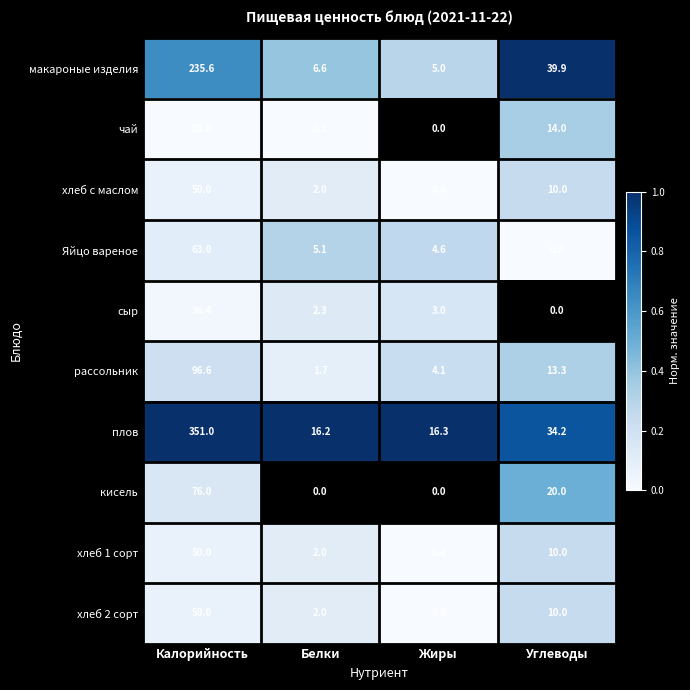

Which category has the lowest value in the рассольник series?

Белки